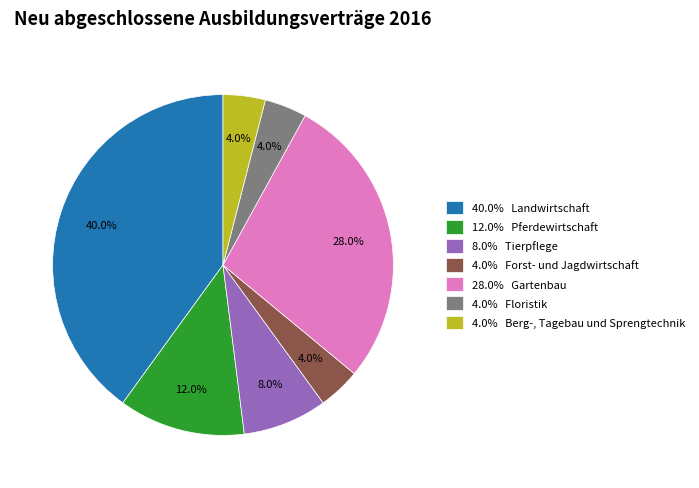

Which slice is the largest?

40.0% Landwirtschaft